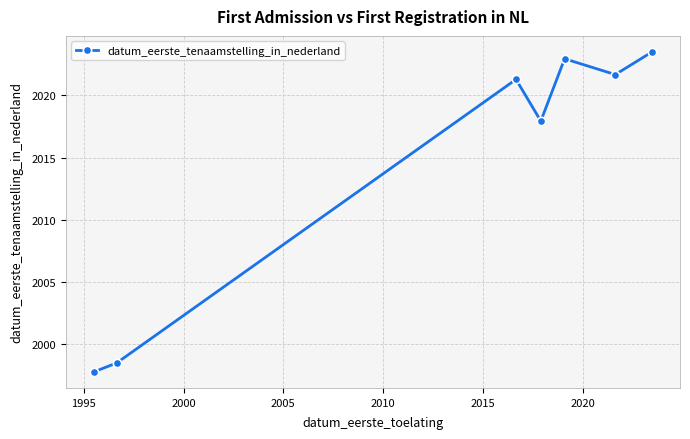

Reading left to right, transcribe all the data shown in this chart.

1997.8	1998.5	2021.3	2017.9	2022.9	2021.7	2023.5